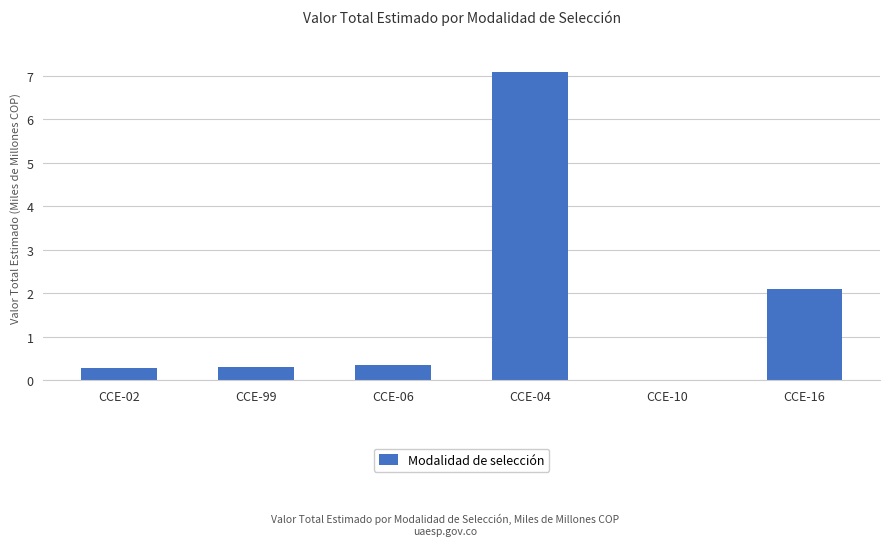

What is the sum of all values?

10.1